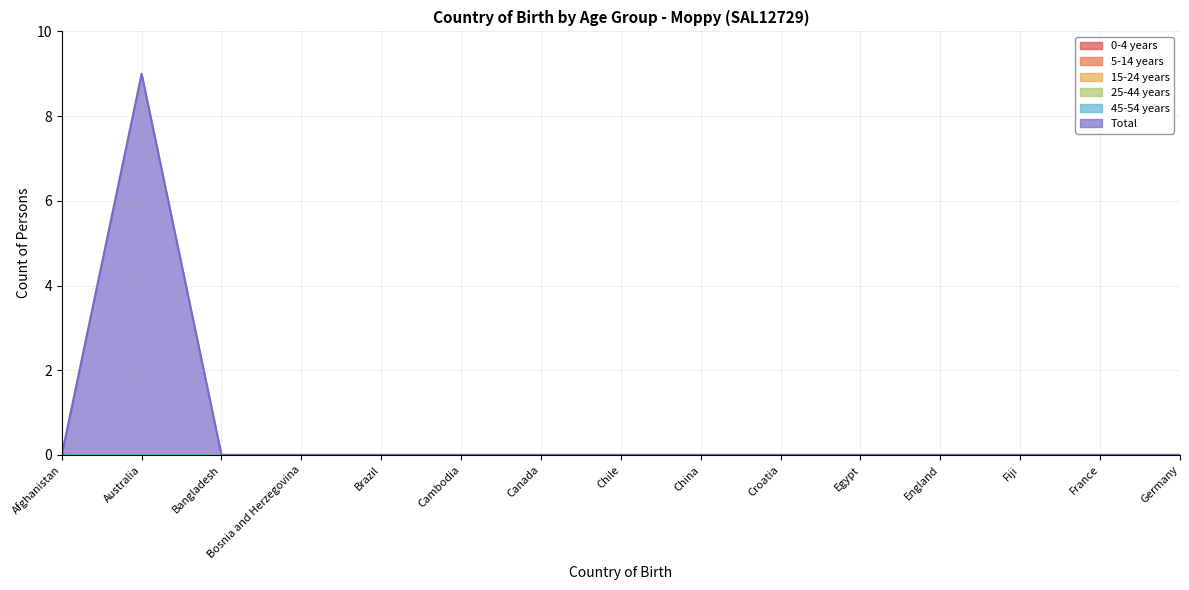

True or false: 45-54 years and 25-44 years intersect in this chart.

False